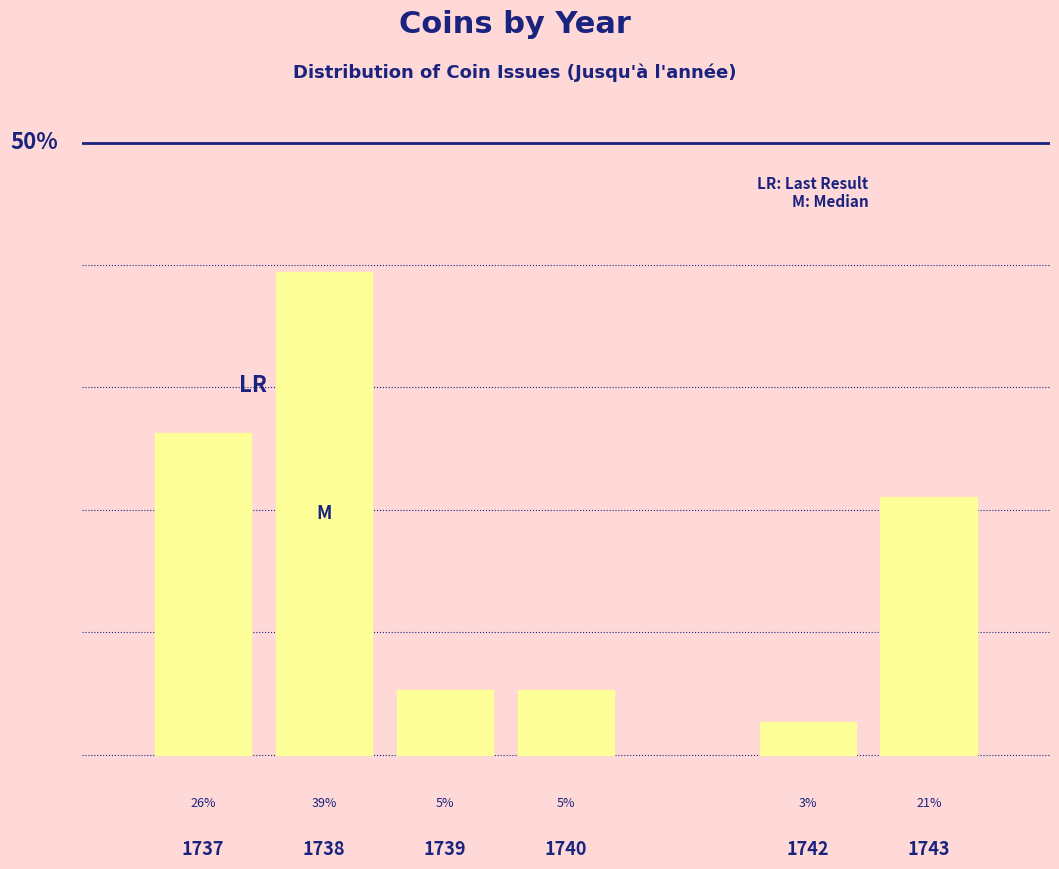

Does the chart contain any negative values?

No